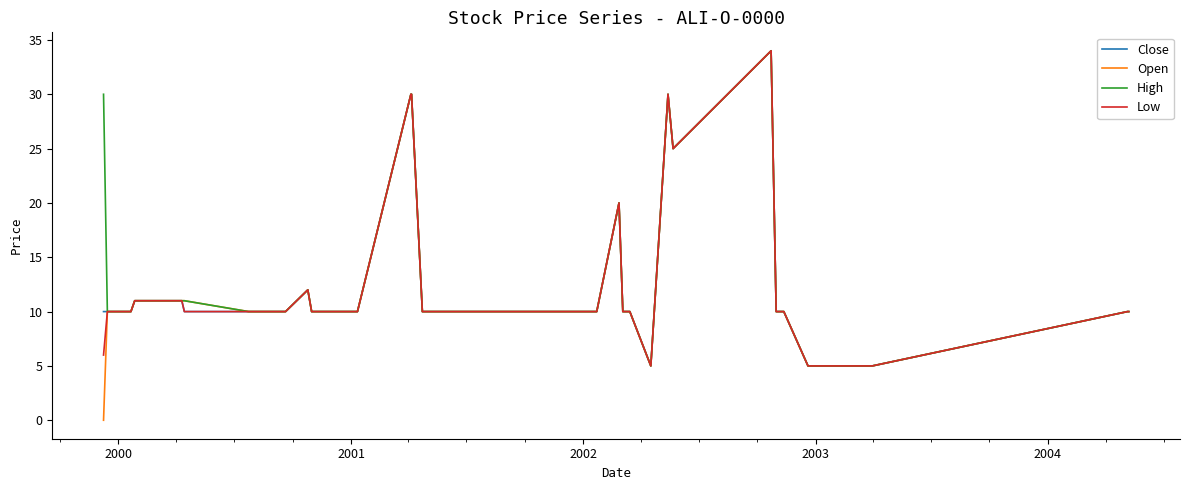

Which series has the largest range (max minus min)?

Open